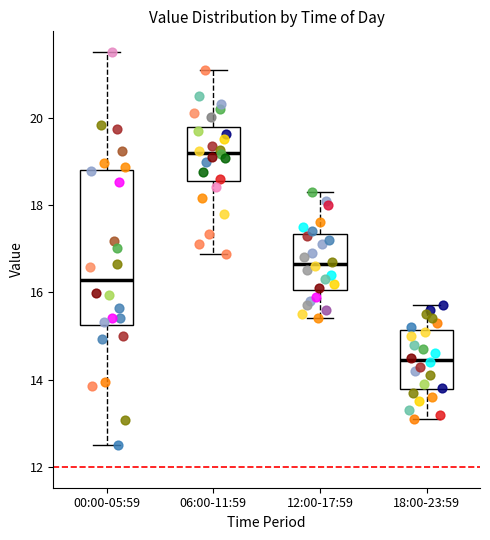

Which box has the highest median line?

06:00-11:59